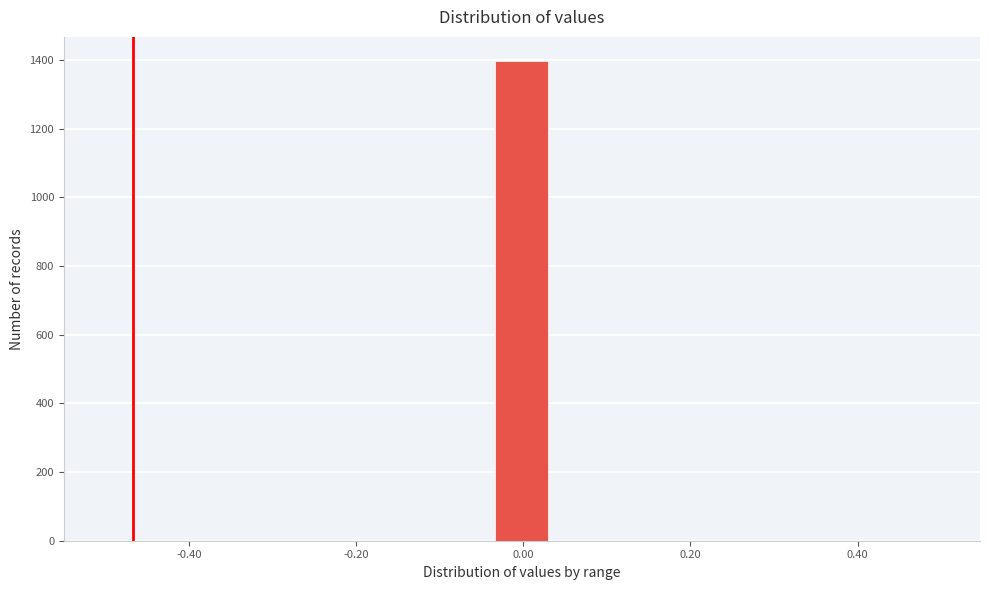

Around what value on the x-axis is the tallest bar? Give the approximate position of its centre, as read against the axis.

0.00